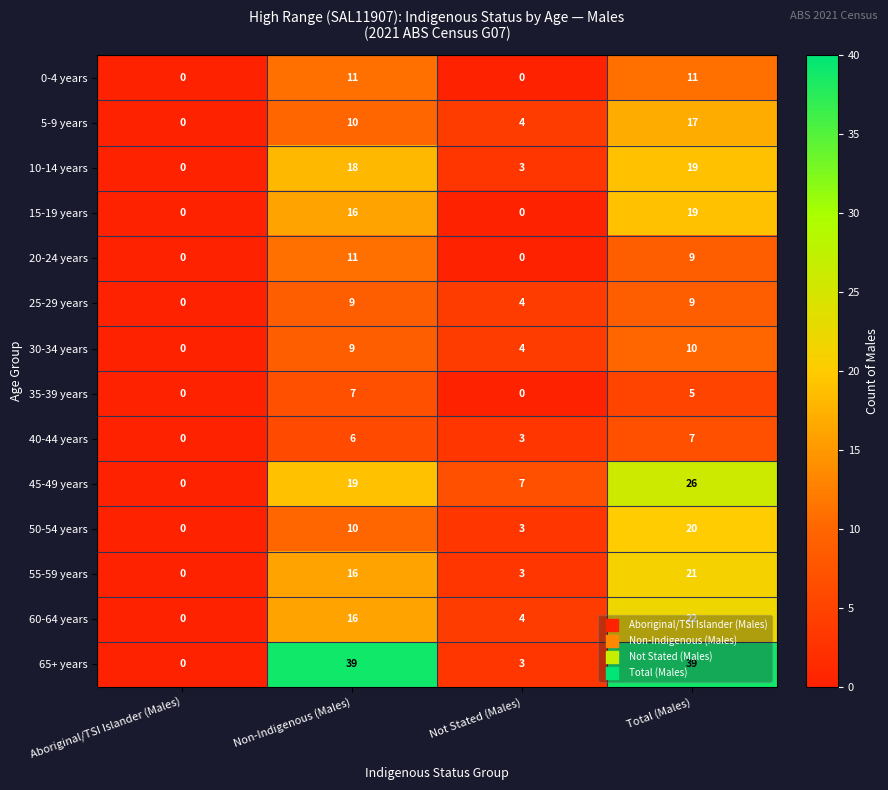

Rank the categories by 55-59 years value from lowest to highest.

Aboriginal/TSI Islander (Males), Not Stated (Males), Non-Indigenous (Males), Total (Males)